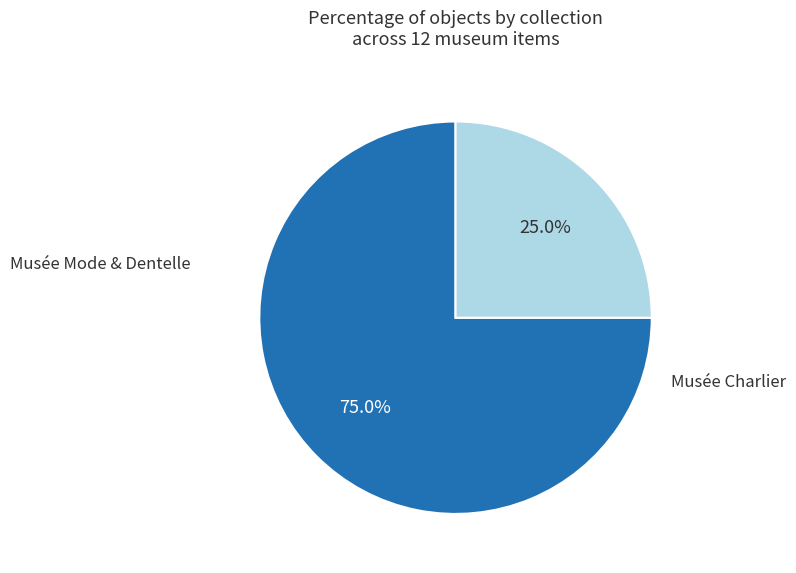

Is there a majority slice in this chart?

Yes